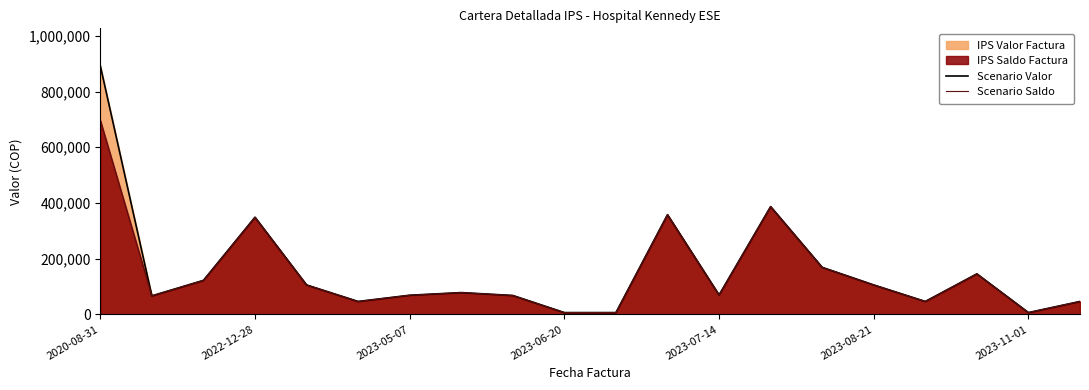

True or false: Scenario Saldo and Scenario Valor cross at least once.

False